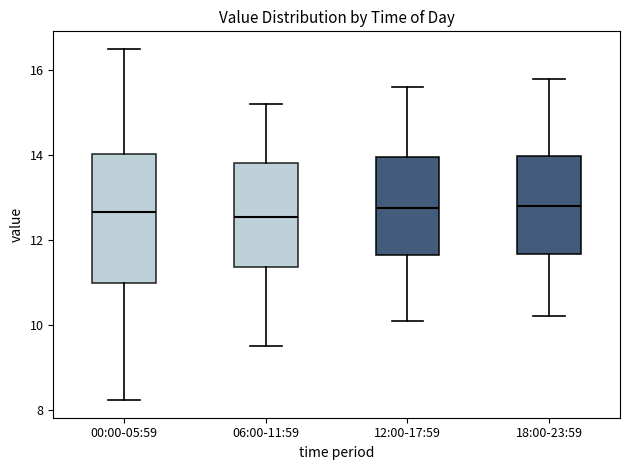

Comparing the boxes themselves (not the whiskers), which one is the tallest?

00:00-05:59